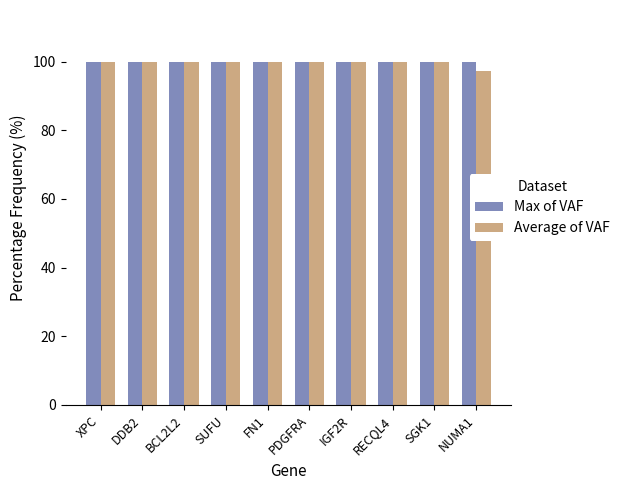

What is the total value across all series at IGF2R?

199.9